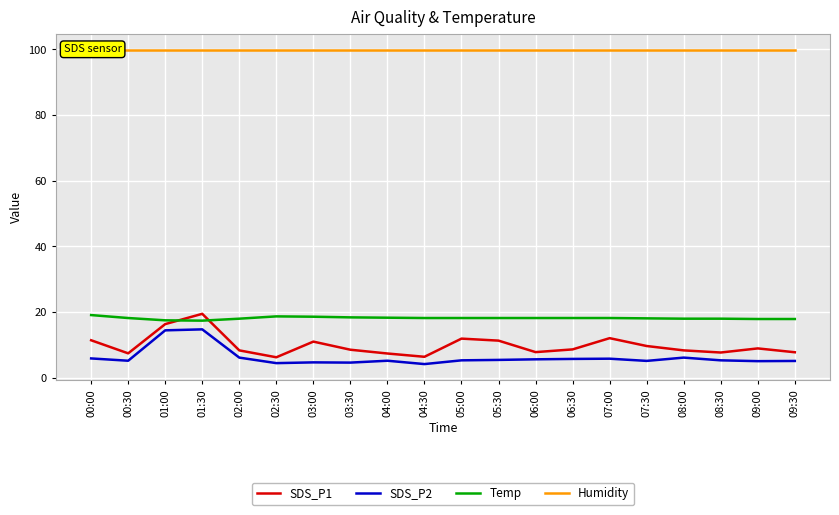

How many series are shown in this chart?

4